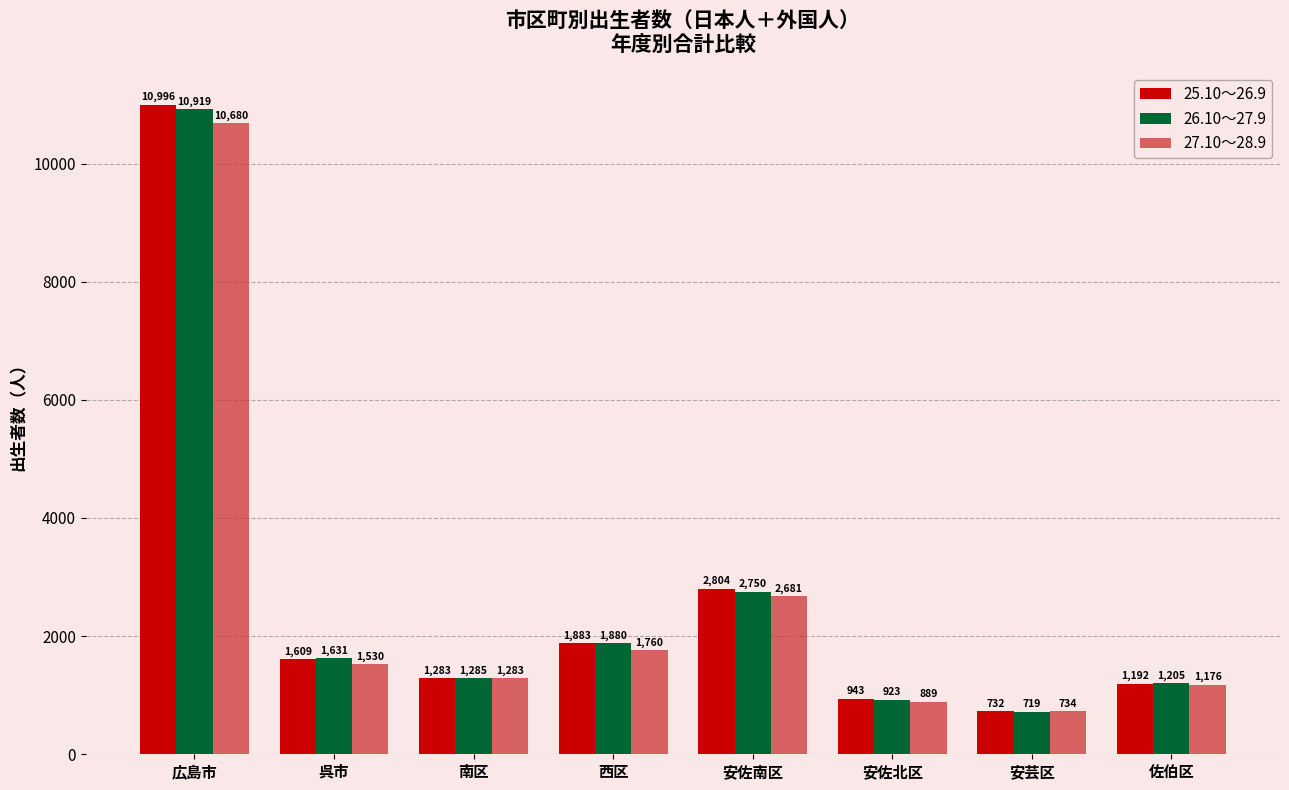

What position from the left is 安佐北区?

6